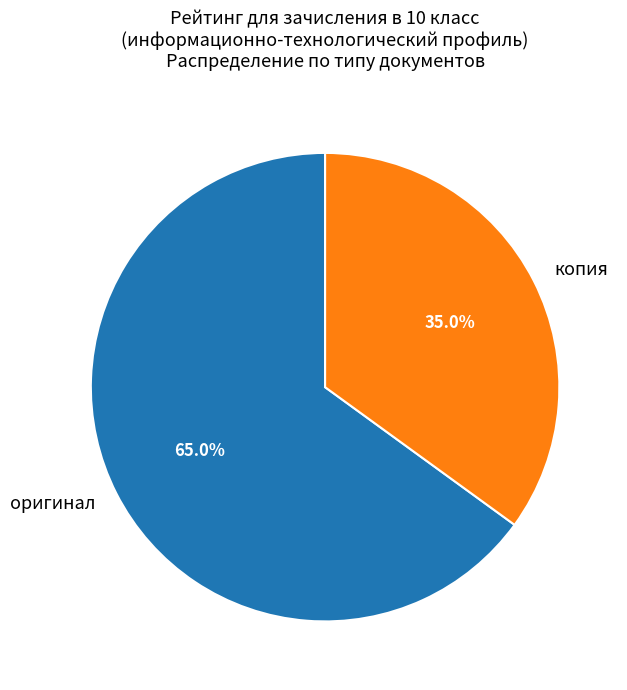

What percentage do оригинал and копия together represent?

100.0%